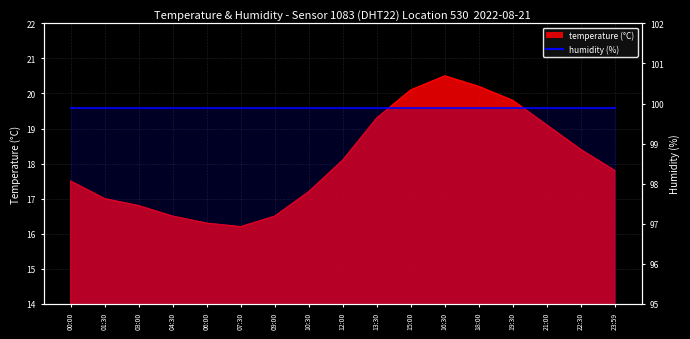

How many points are higher than both their immediate neighbors (excluding endpoints)?

1